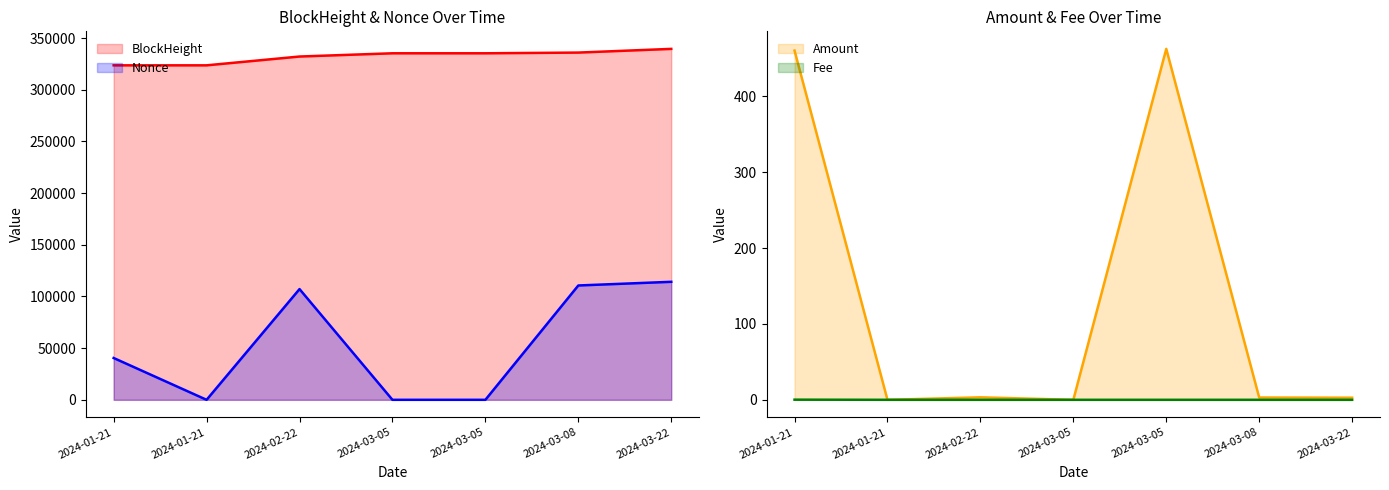

What is the minimum value for BlockHeight?

323673